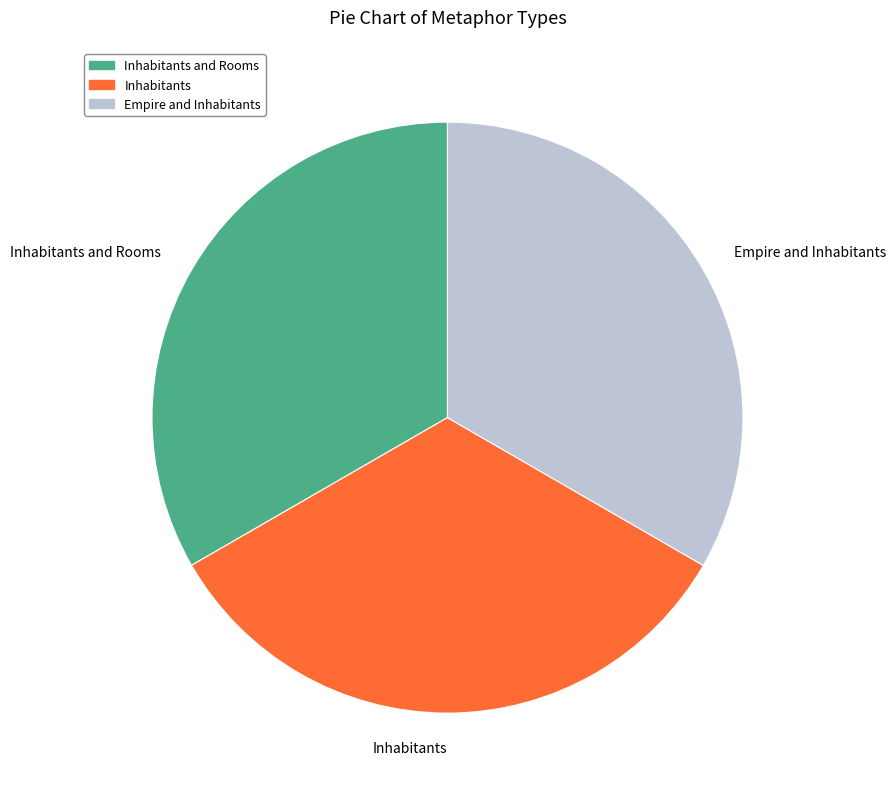

Is the sum of Inhabitants and Empire and Inhabitants greater than half?

Yes